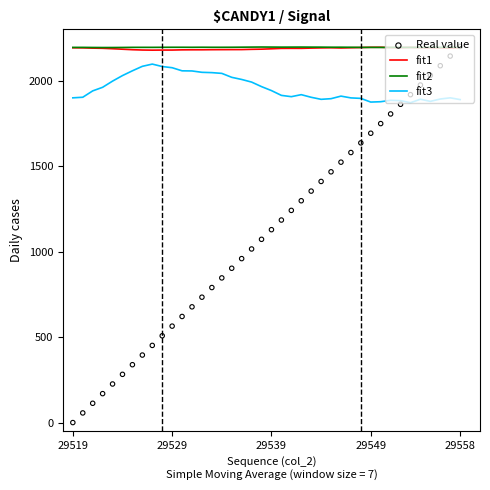

At how many categories does at least one series exceed 2015?

40